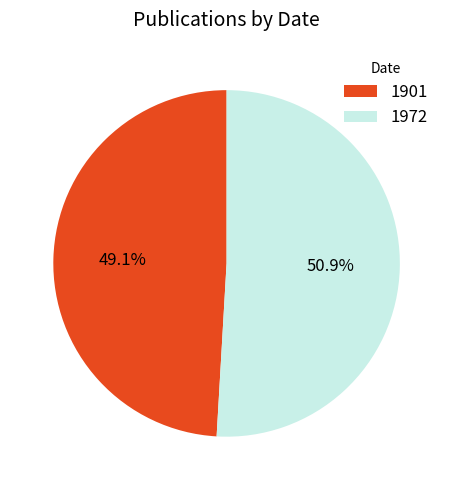

To the nearest percent, what is the average slice percentage?

50%